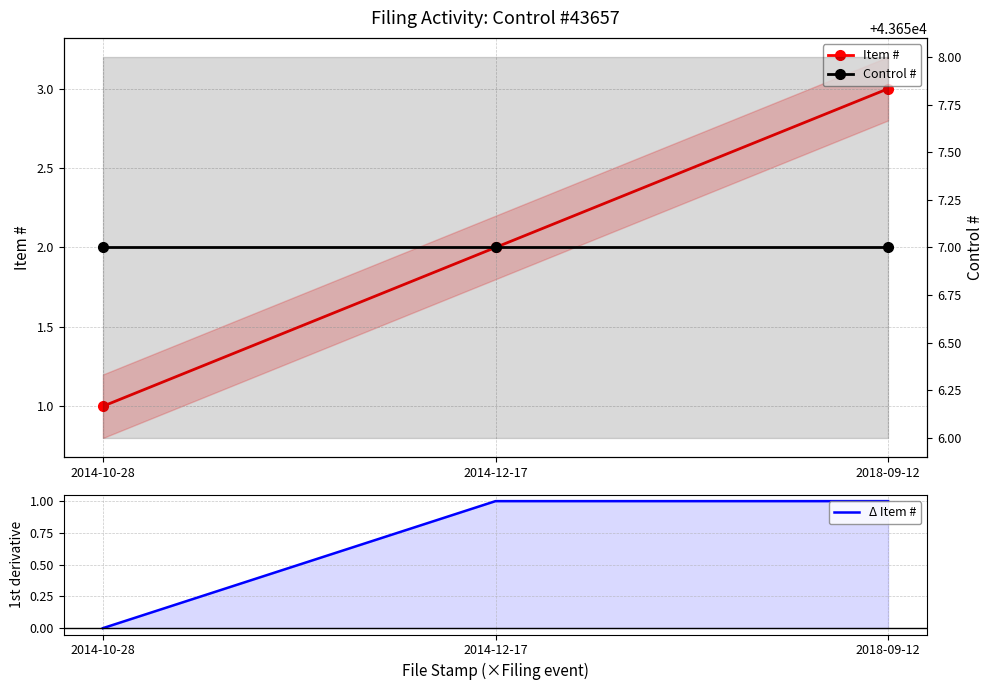

Reading right to left, list all the values displayed in this chart.

Item #: 2018-09-12=3	2014-12-17=2	2014-10-28=1
Δ Item #: 2018-09-12=1	2014-12-17=1	2014-10-28=0
Control #: 2018-09-12=43657	2014-12-17=43657	2014-10-28=43657